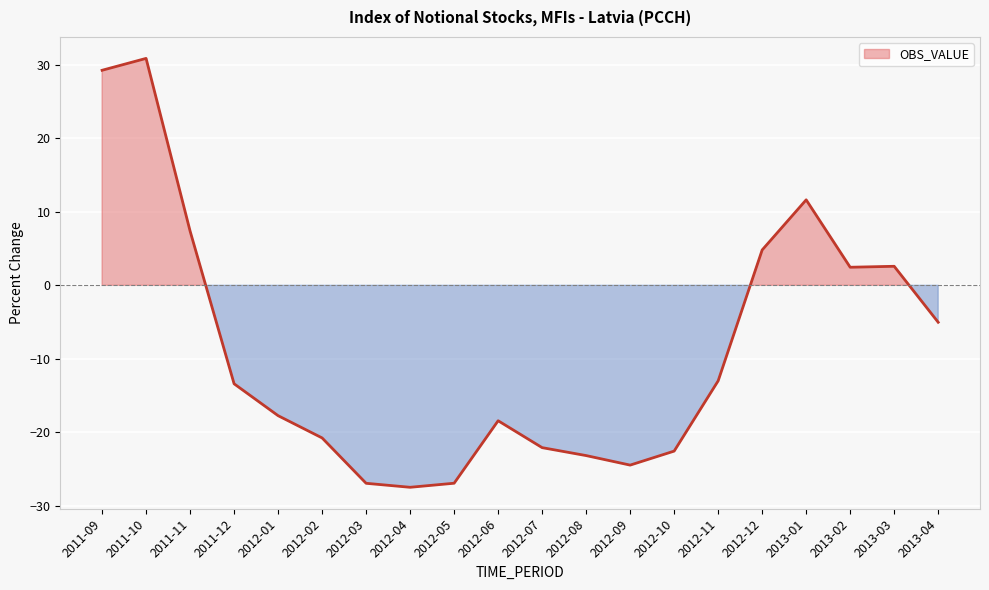

Is it true that the value at 2012-07 is -22.1?

True